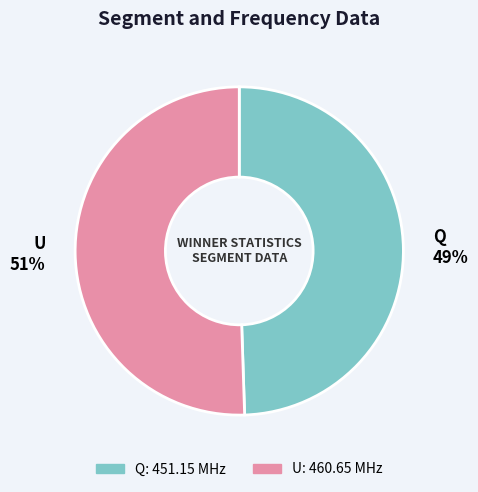

What is the smallest slice in the pie chart?

Q